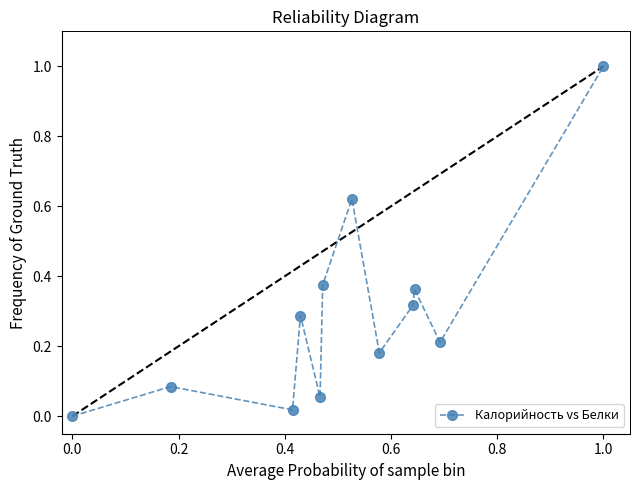

What is the value of the 12th point from the left?

1.0